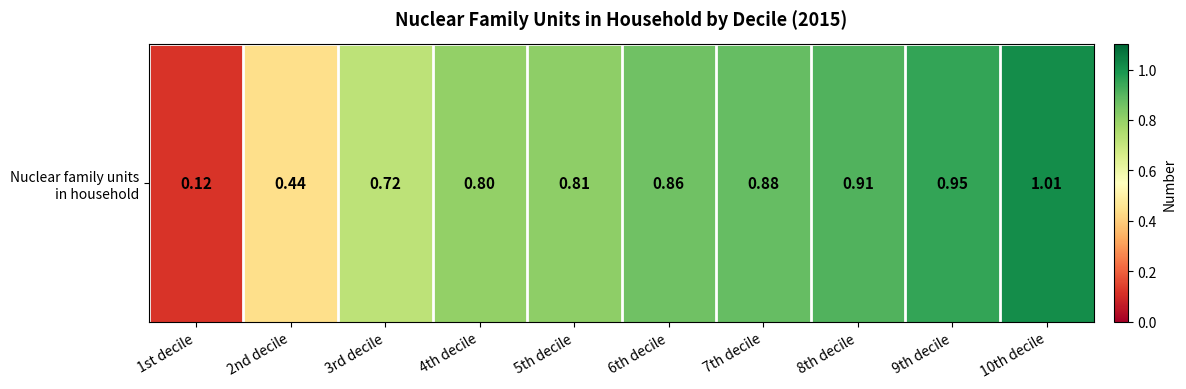

List the labels in order of value, smallest first.

1st decile, 2nd decile, 3rd decile, 4th decile, 5th decile, 6th decile, 7th decile, 8th decile, 9th decile, 10th decile